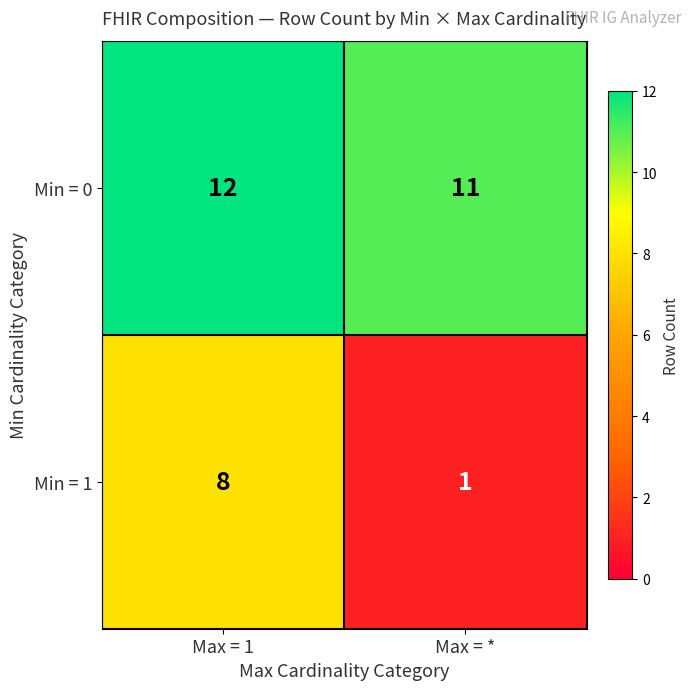

Reading left to right, list all the values displayed in this chart.

Min = 0: 12	11
Min = 1: 8	1